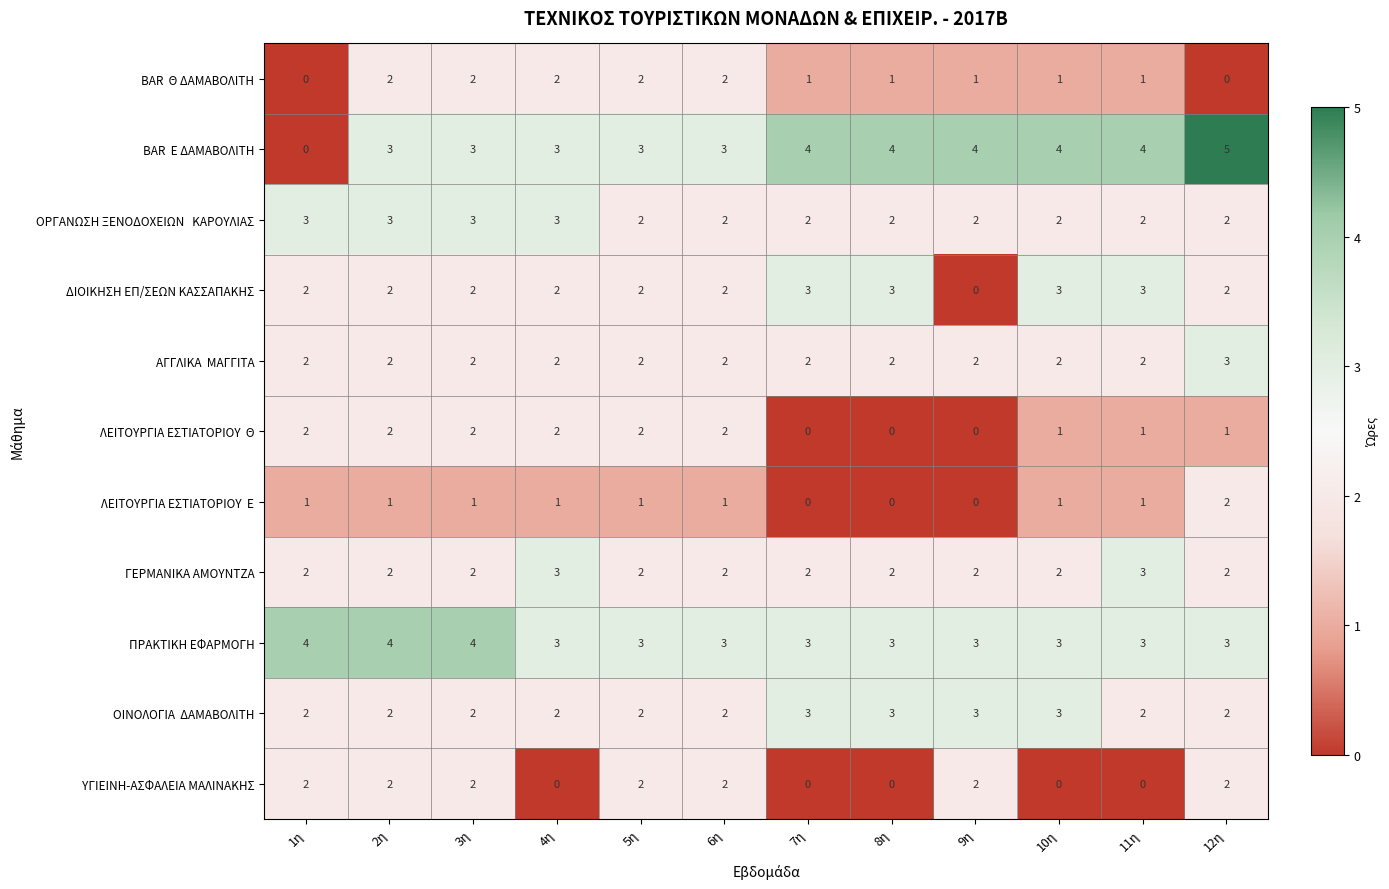

What is the maximum value shown in the chart?

5